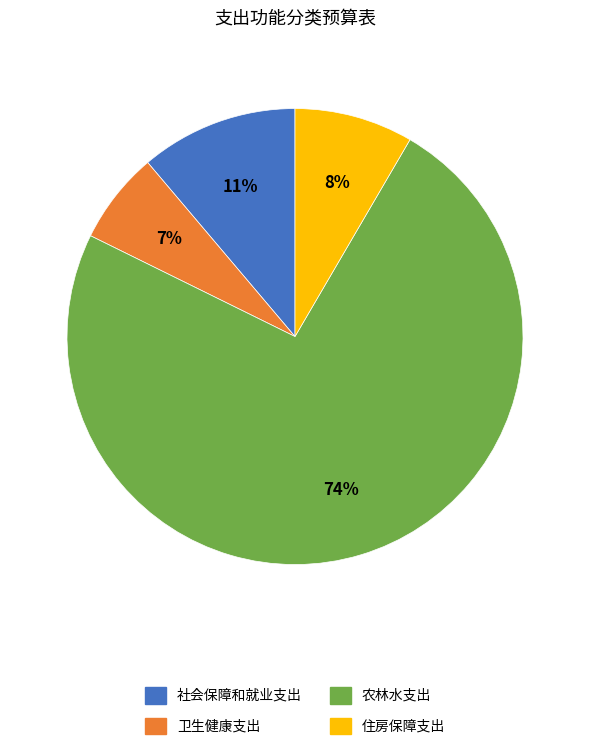

Which has a higher value, 社会保障和就业支出 or 卫生健康支出?

社会保障和就业支出